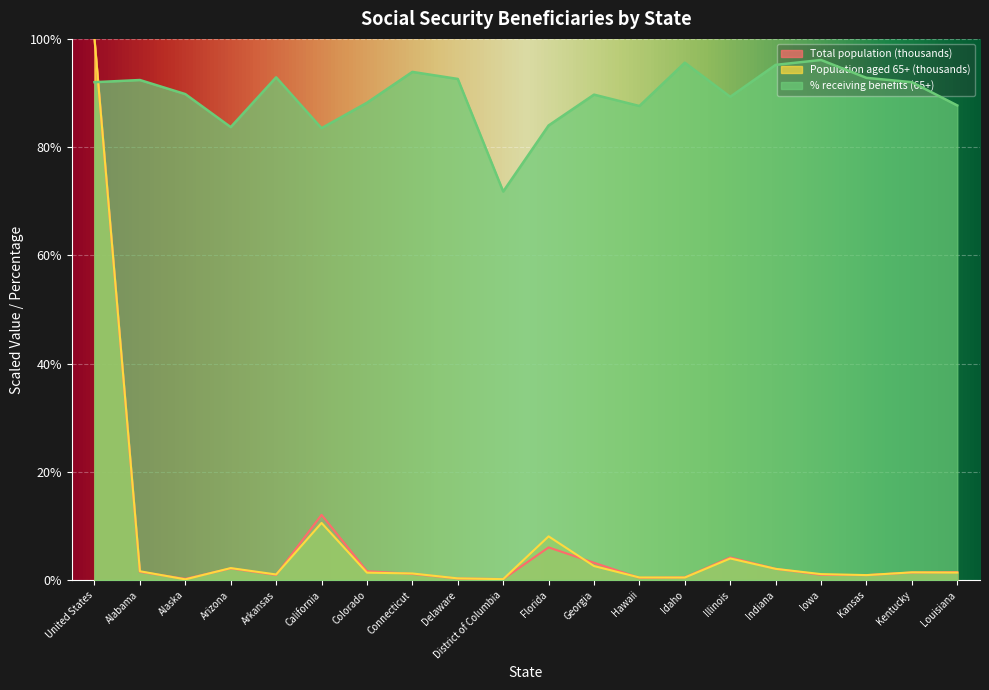

True or false: Population aged 65+ (thousands) has more than 1 points higher than both neighbors.

True